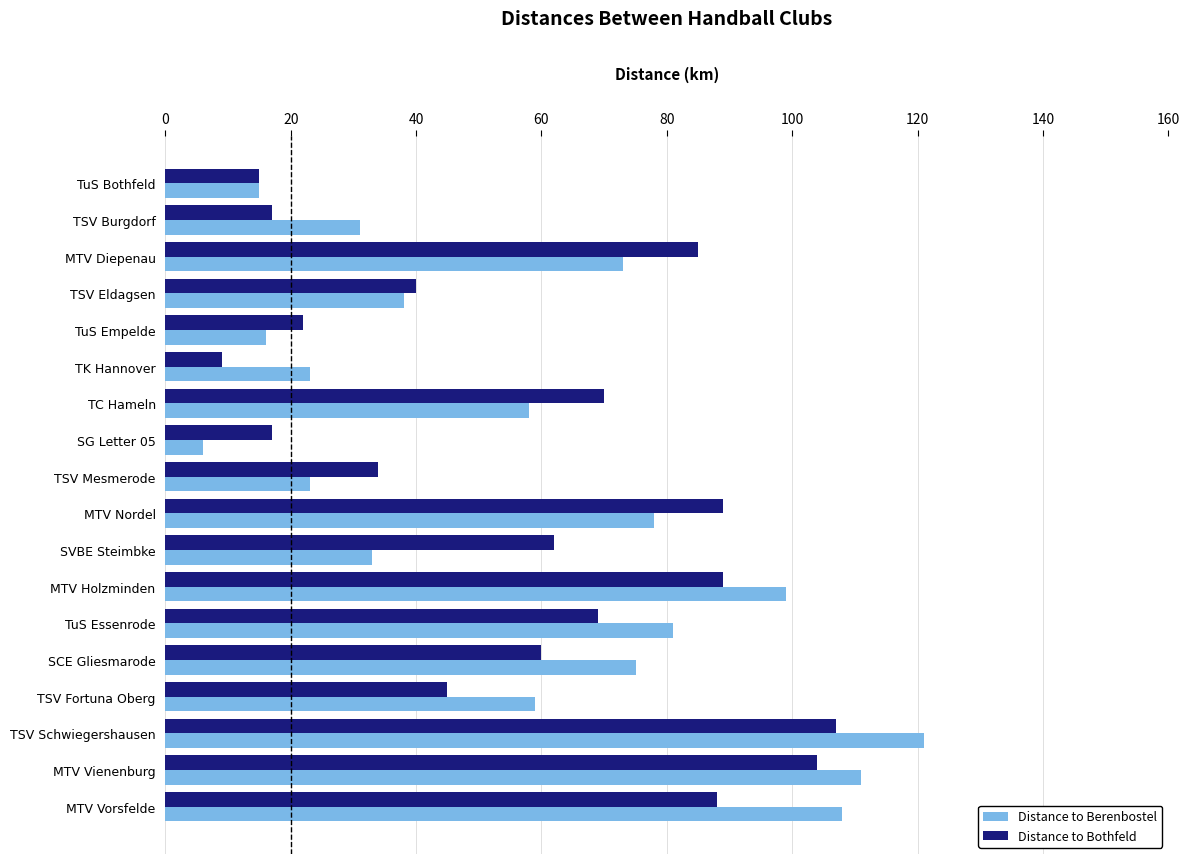

Which label corresponds to the largest value in the chart?

TSV Schwiegershausen